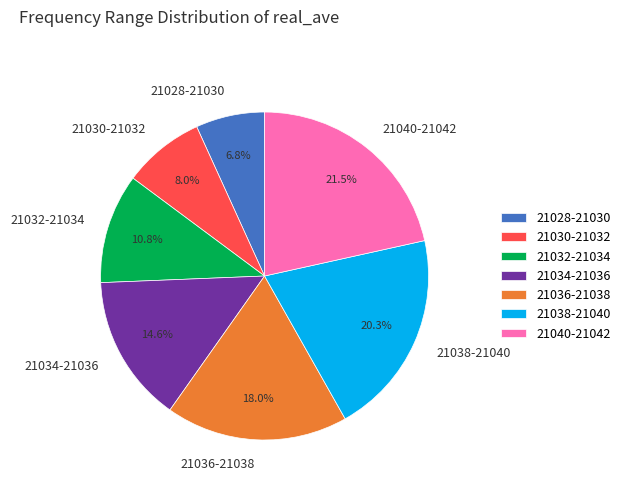

How many slices are in this pie chart?

7